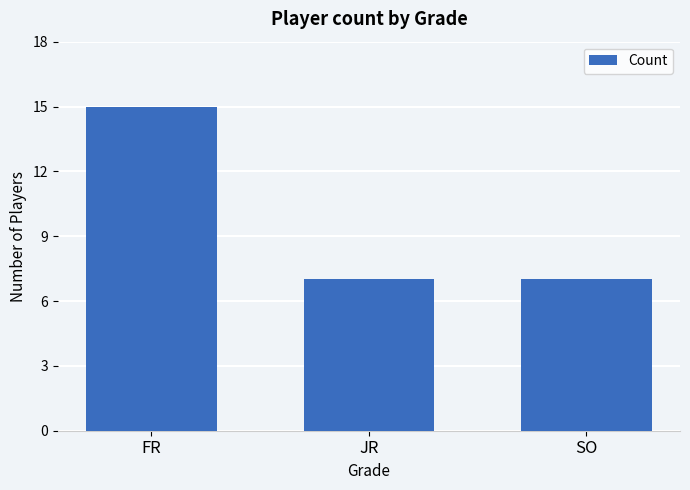

What is the value of the 3rd bar from the left?

7